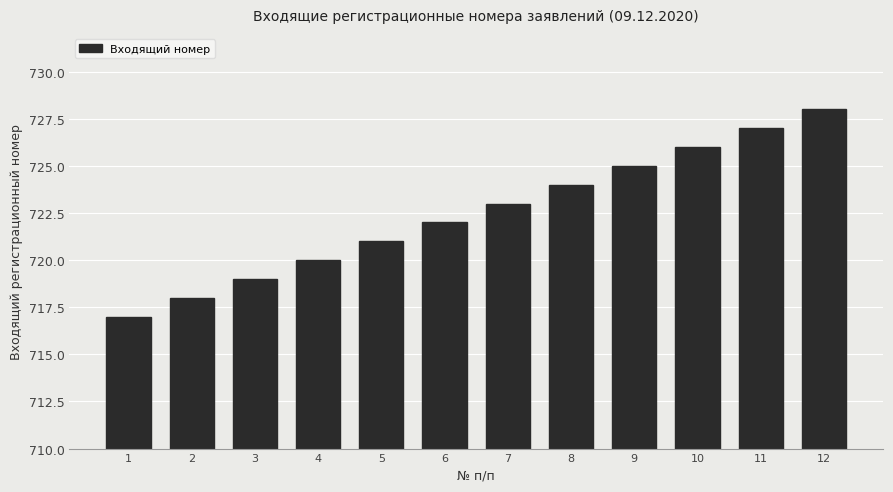

Rank the categories by value from highest to lowest.

12, 11, 10, 9, 8, 7, 6, 5, 4, 3, 2, 1